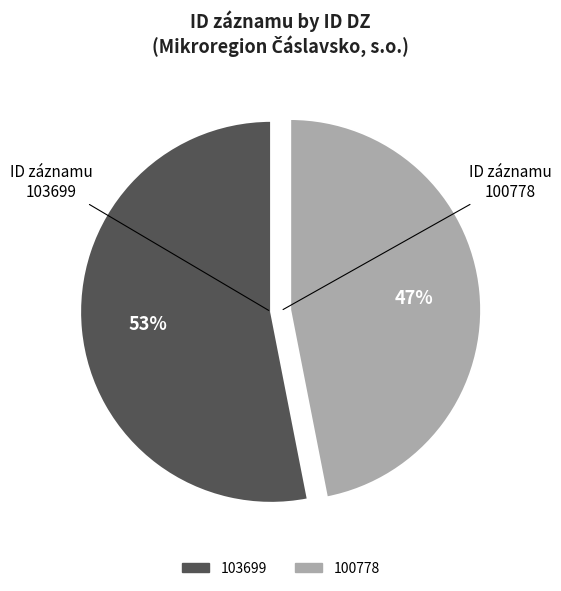

Is the sum of 103699 and 100778 greater than half?

Yes